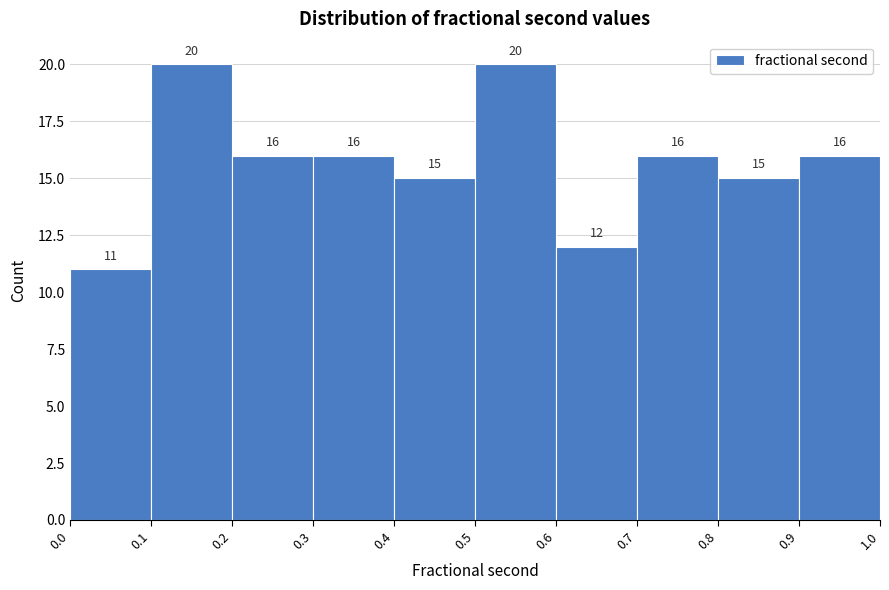

Reading left to right, transcribe this chart: for each bar, give the range it covers on the x-axis and its height.

0.0 to 0.1: 11
0.1 to 0.2: 20
0.2 to 0.3: 16
0.3 to 0.4: 16
0.4 to 0.5: 15
0.5 to 0.6: 20
0.6 to 0.7: 12
0.7 to 0.8: 16
0.8 to 0.9: 15
0.9 to 1.0: 16